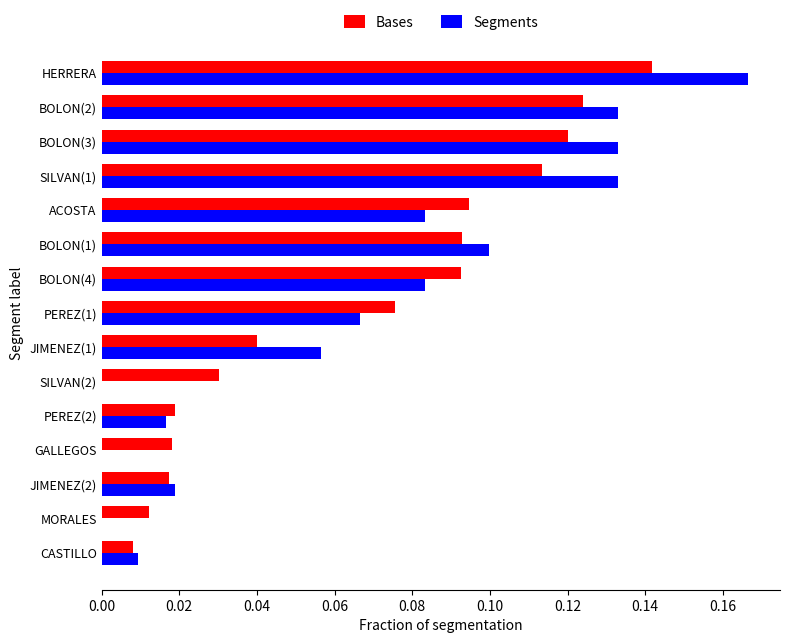

Count the number of categories in the chart.

15